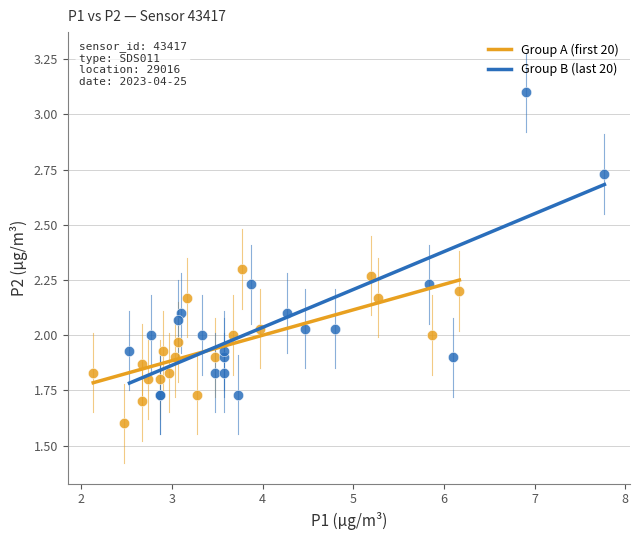

Which series contains the highest Y value?

Group B (last 20)